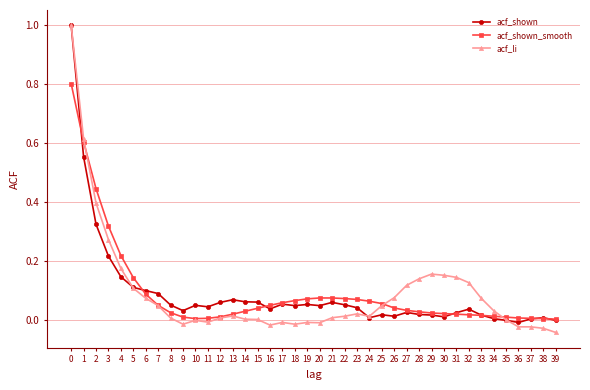

True or false: acf_li has a value of 0.1 at 30.

False